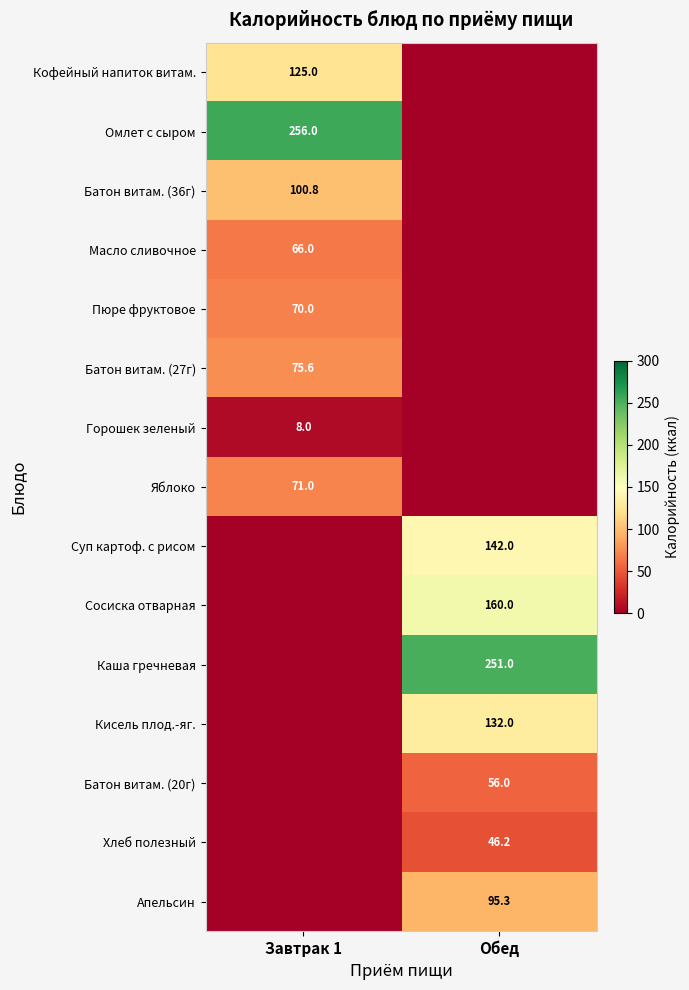

True or false: Батон витам. (27г) has a value of 117.1 at Завтрак 1.

False